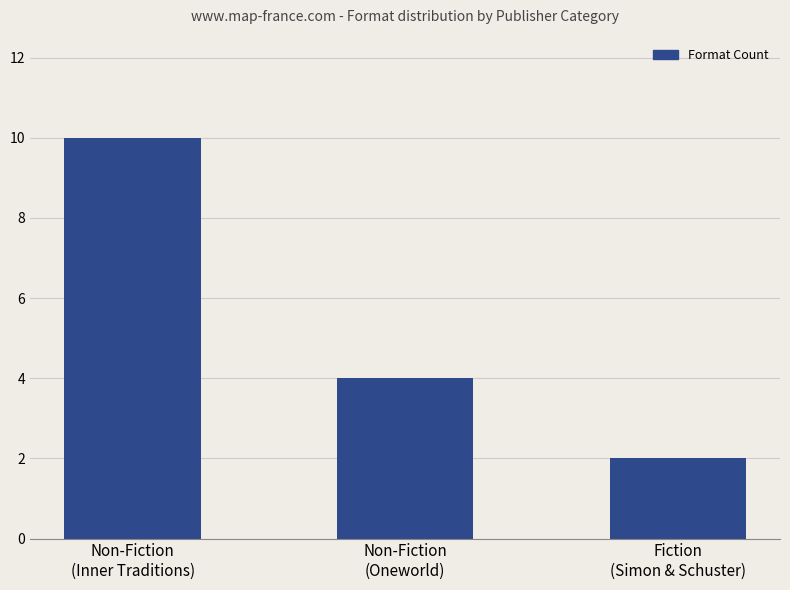

What is the greatest value displayed?

10